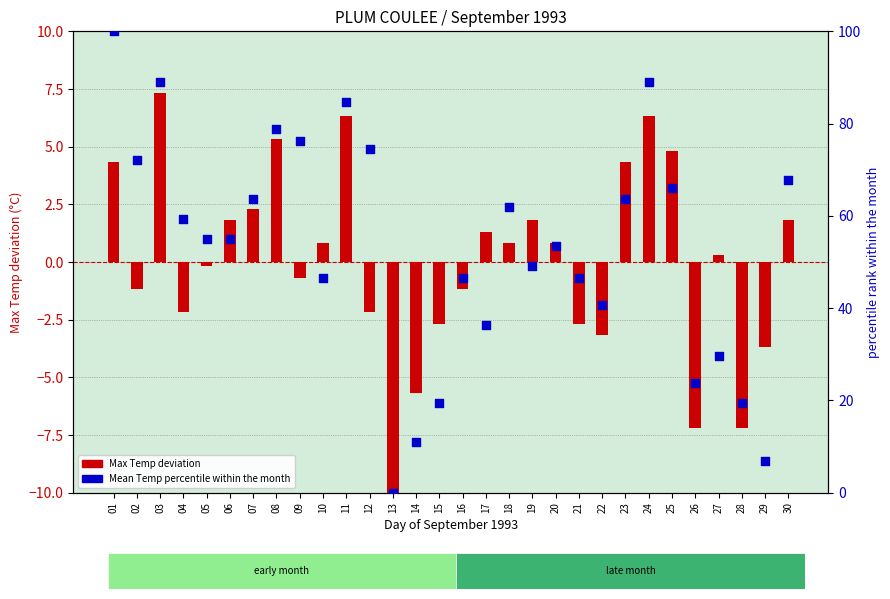

Which series has the widest spread of Y values?

Mean Temp percentile